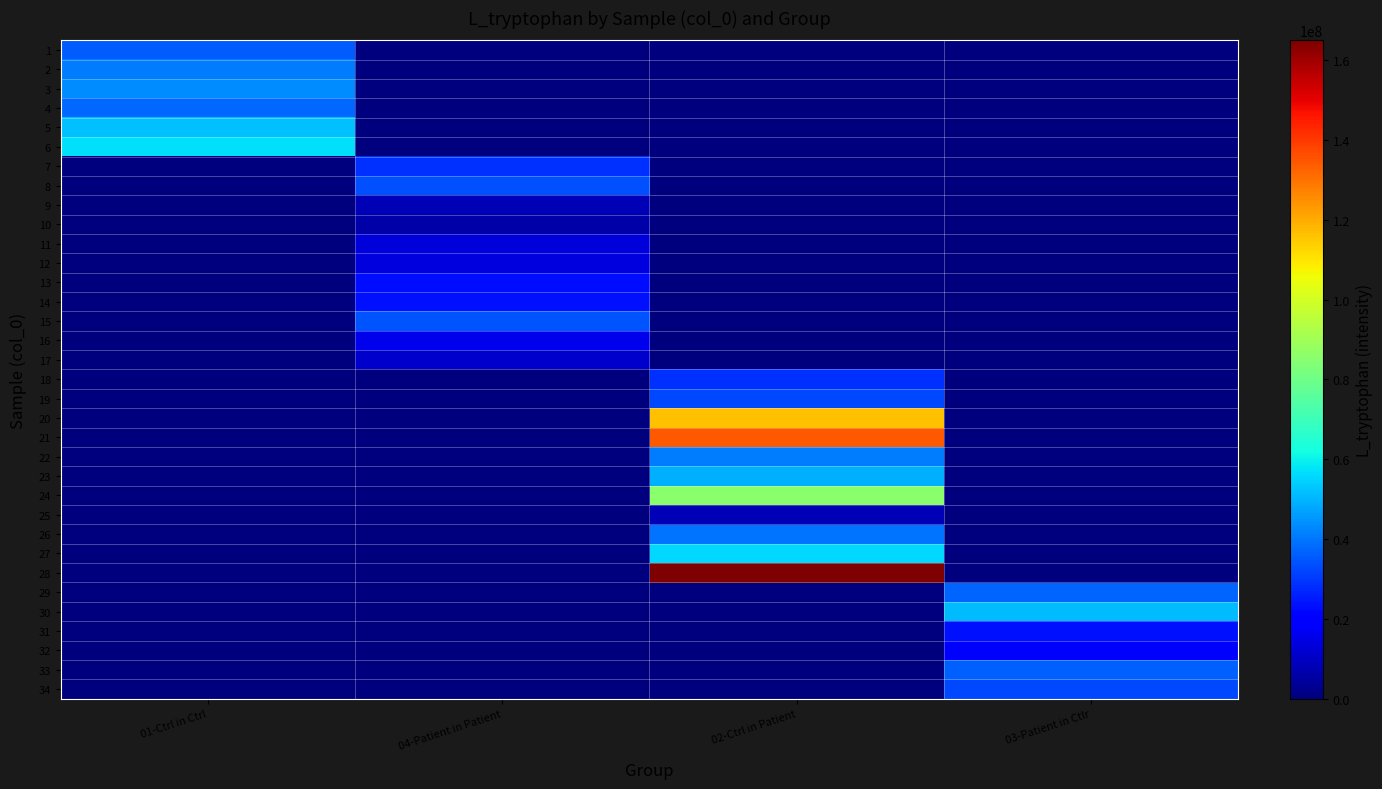

What is the spread (max minus min) of values at 03-Patient in Ctlr?

51268340